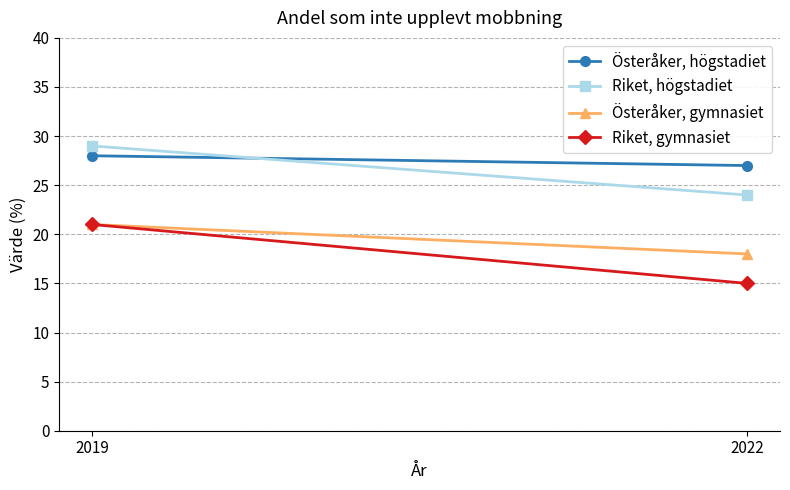

At 2019, list the series in order from smallest to largest.

Österåker, gymnasiet, Riket, gymnasiet, Österåker, högstadiet, Riket, högstadiet